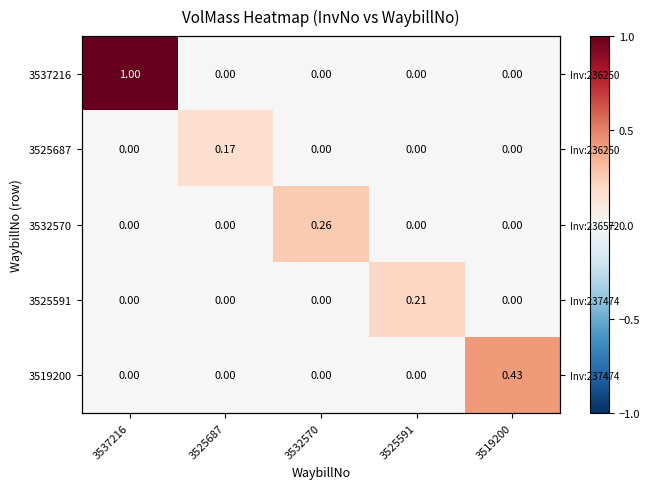

Is it true that 3532570 equals -0.1 at 3525591?

False